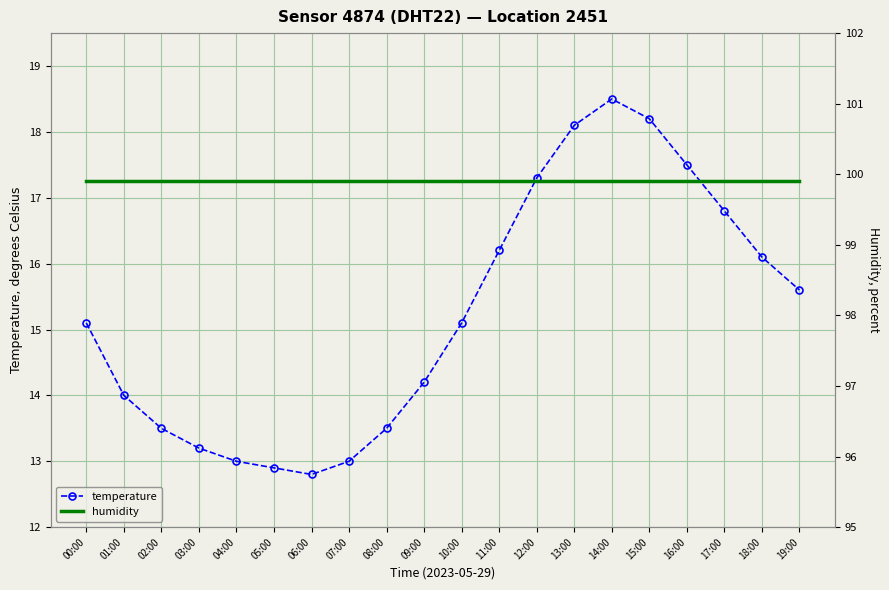

The temperature series shows 4.9 at 10:00. True or false?

False